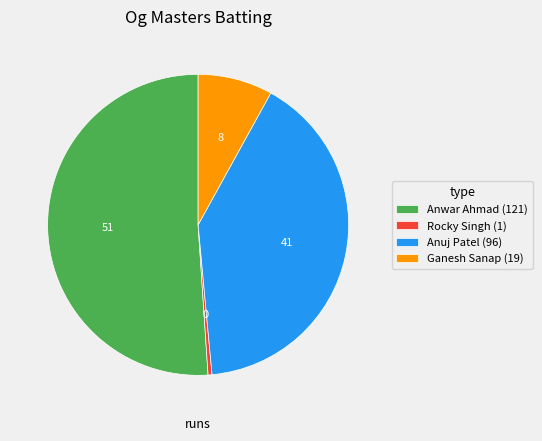

Which slice is the smallest?

Rocky Singh (1)